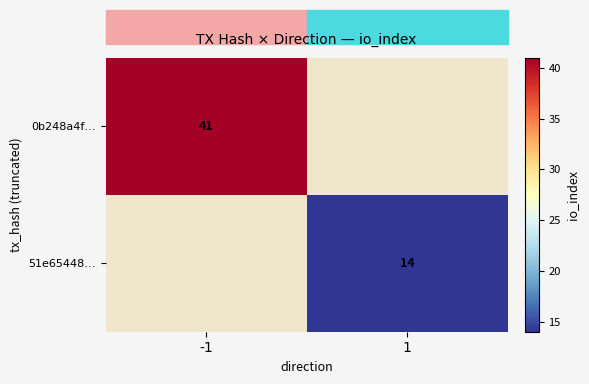

The 0b248a4f… series shows 41 at -1. True or false?

True